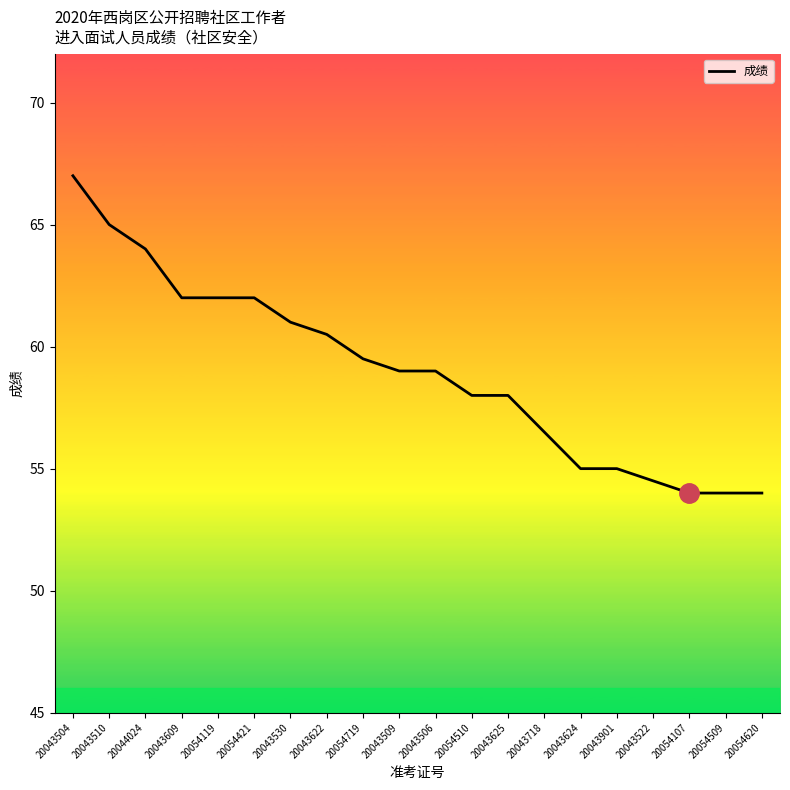

What is the change in value from 20054719 to 20054620?

-5.5